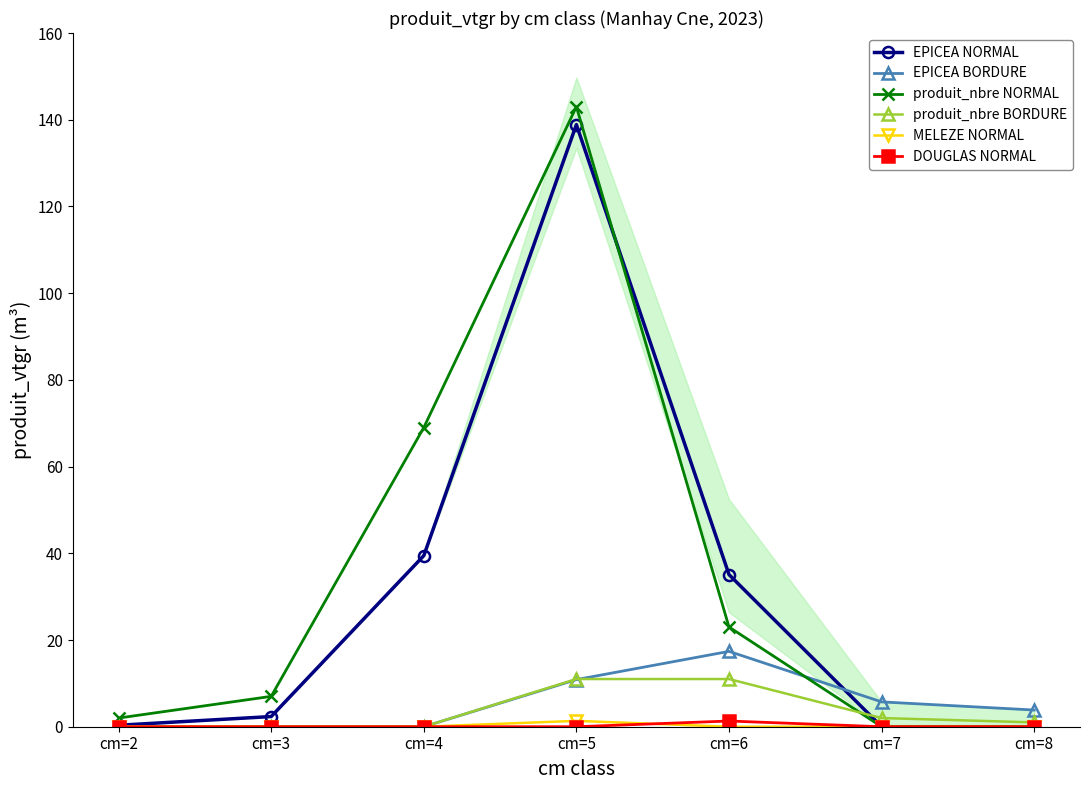

How many MELEZE NORMAL values are between 0 and 1?

6